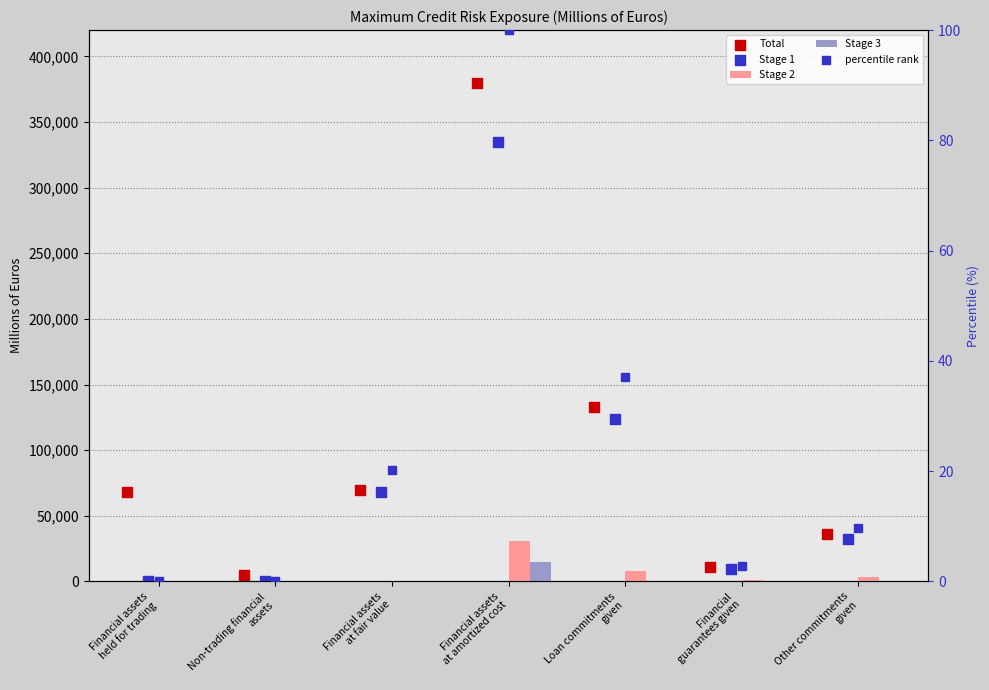

Which series reaches the minimum Y coordinate?

Stage 2